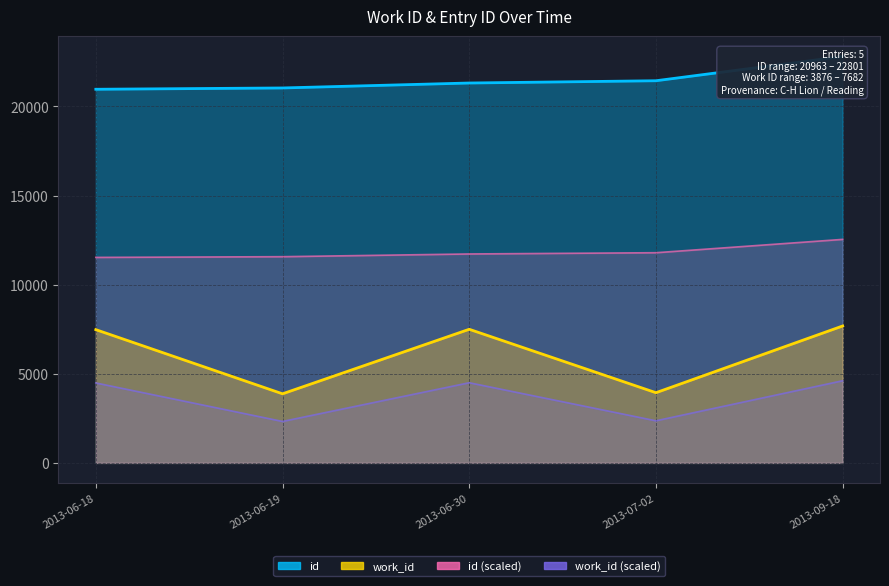

The value of work_id at 2013-06-30 is 2917. True or false?

False